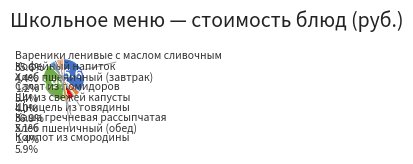

Does Каша гречневая рассыпчатая account for over 50% of the chart?

No